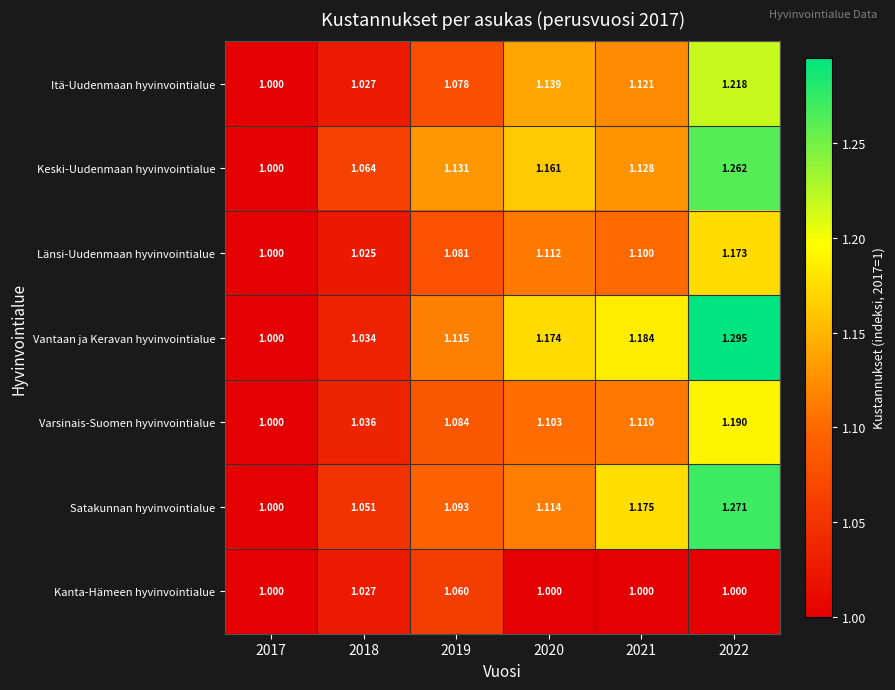

Which series has the largest total across all categories?

Vantaan ja Keravan hyvinvointialue